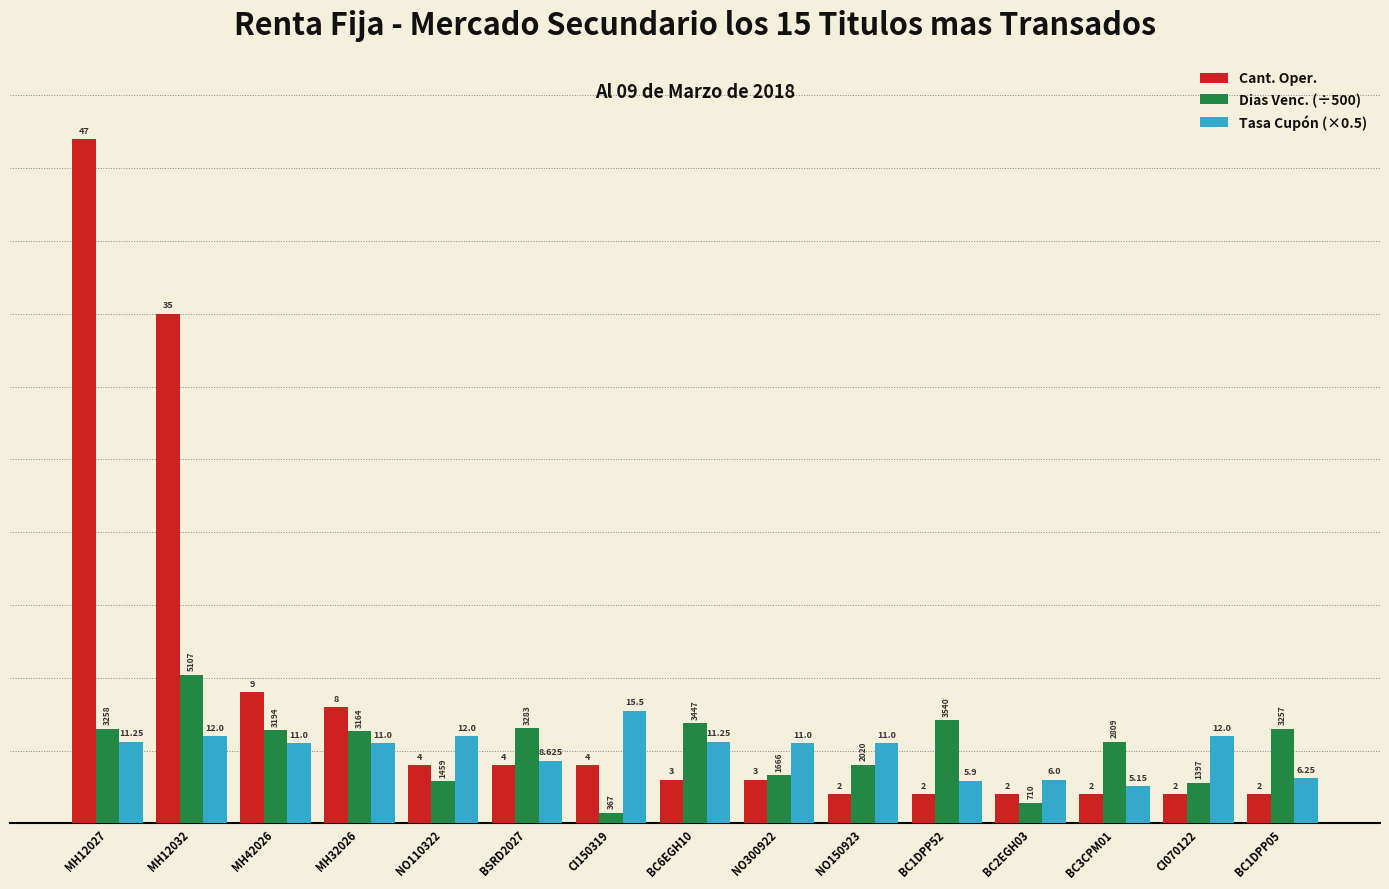

The Dias Venc. (÷500) series shows 3.3 at NO300922. True or false?

True